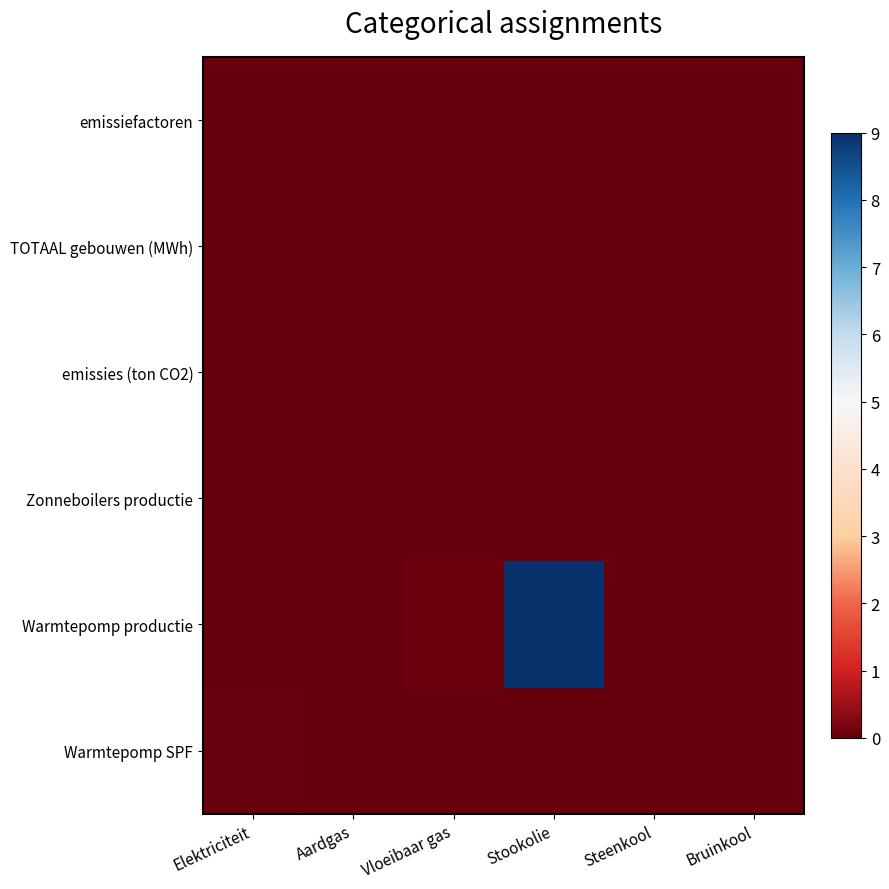

Reading left to right, what are all the values shown in this chart?

emissiefactoren: Elektriciteit=0.0	Aardgas=0.0	Vloeibaar gas=0.0	Stookolie=0.0	Steenkool=0.0	Bruinkool=0.0
TOTAAL gebouwen (MWh): Elektriciteit=0.0	Aardgas=0.0	Vloeibaar gas=0.0	Stookolie=0.0	Steenkool=0.0	Bruinkool=0.0
emissies (ton CO2): Elektriciteit=0.0	Aardgas=0.0	Vloeibaar gas=0.0	Stookolie=0.0	Steenkool=0.0	Bruinkool=0.0
Zonneboilers productie: Elektriciteit=0.0	Aardgas=0.0	Vloeibaar gas=0.0	Stookolie=0.0	Steenkool=0.0	Bruinkool=0.0
Warmtepomp productie: Elektriciteit=0.0	Aardgas=0.0	Vloeibaar gas=0.1	Stookolie=9.0	Steenkool=0.0	Bruinkool=0.0
Warmtepomp SPF: Elektriciteit=0.0	Aardgas=0.0	Vloeibaar gas=0.0	Stookolie=0.0	Steenkool=0.0	Bruinkool=0.0